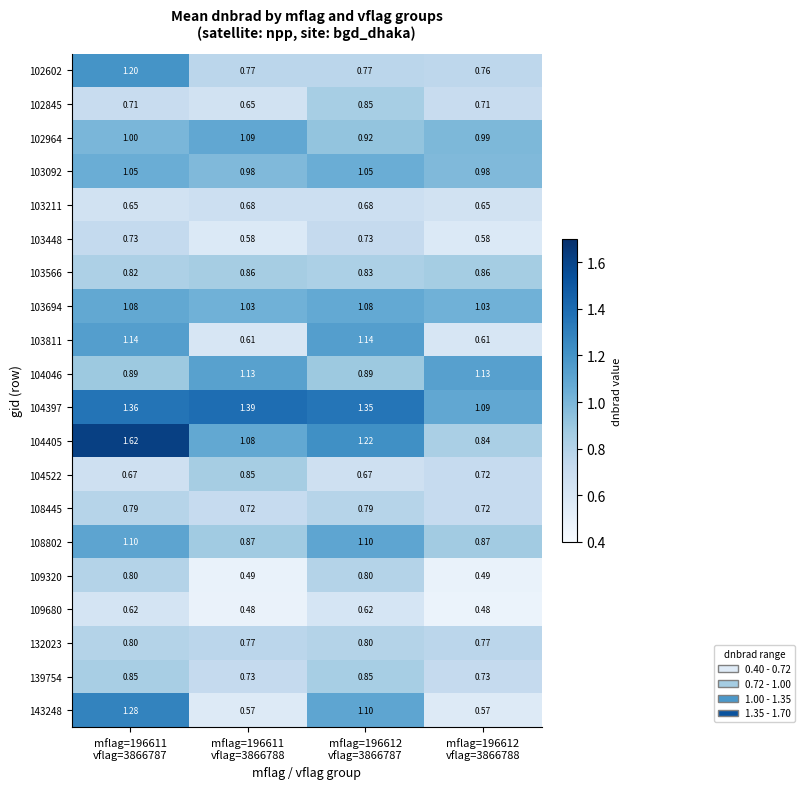

What is the minimum value shown in the chart?

0.5